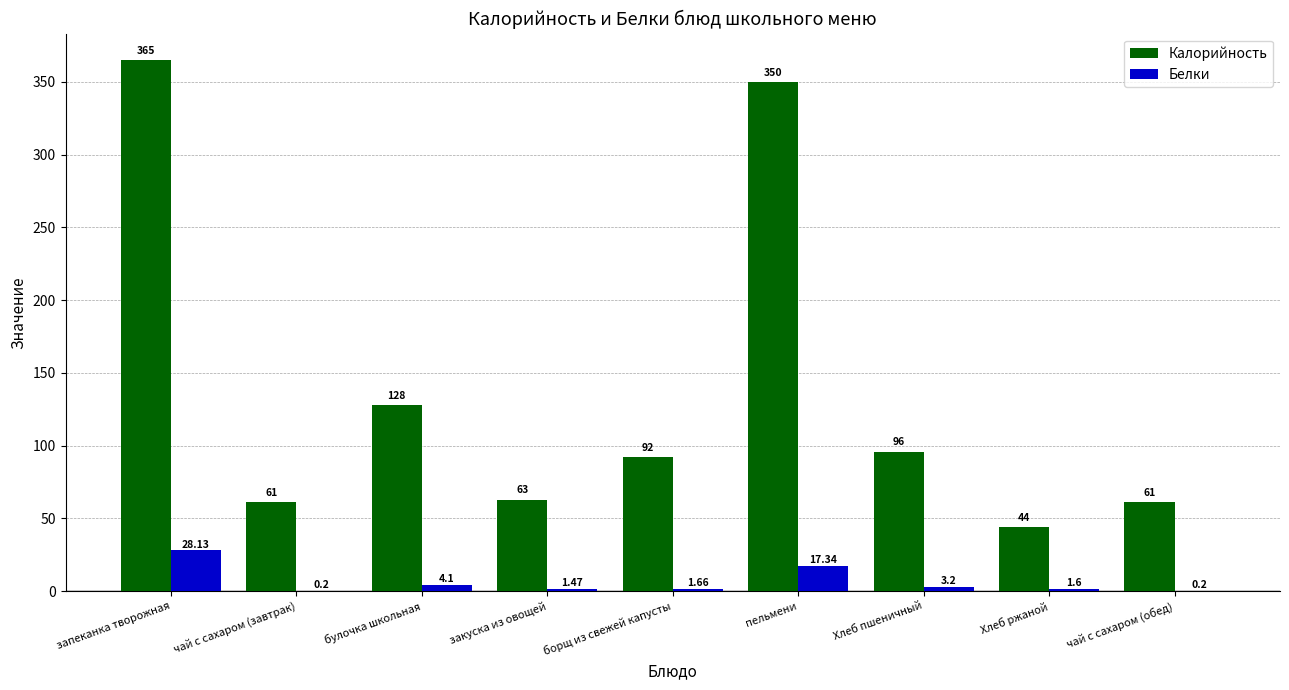

Which series has the largest total across all categories?

Калорийность